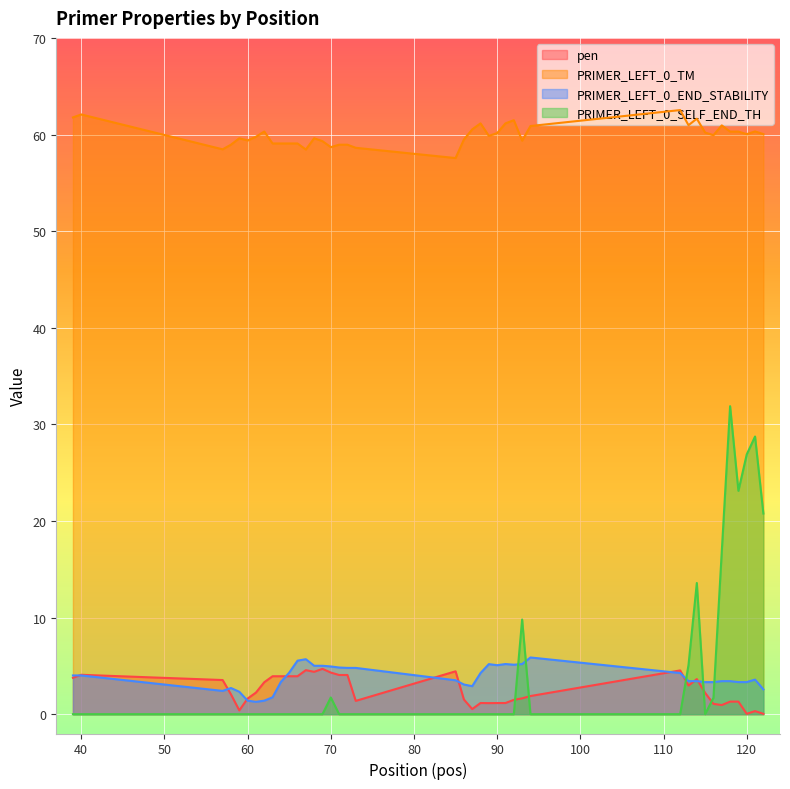

Which series has the largest total across all categories?

PRIMER_LEFT_0_TM